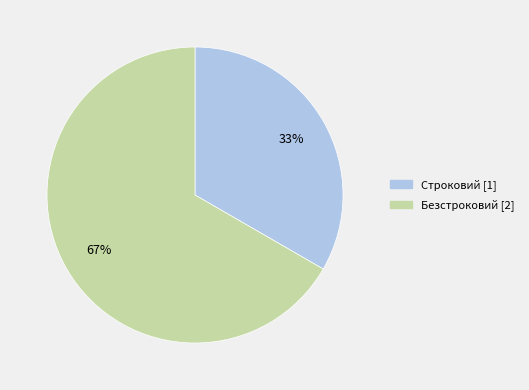

Combined, do Строковий and Безстроковий account for over 50%?

Yes